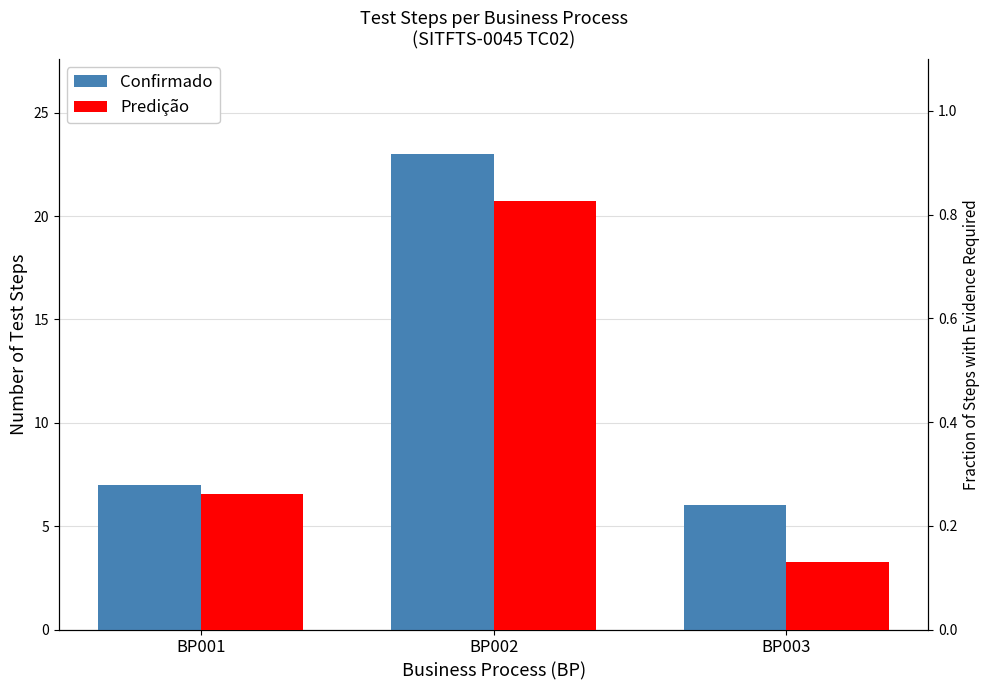

What is the total value across all series at BP001?

7.3